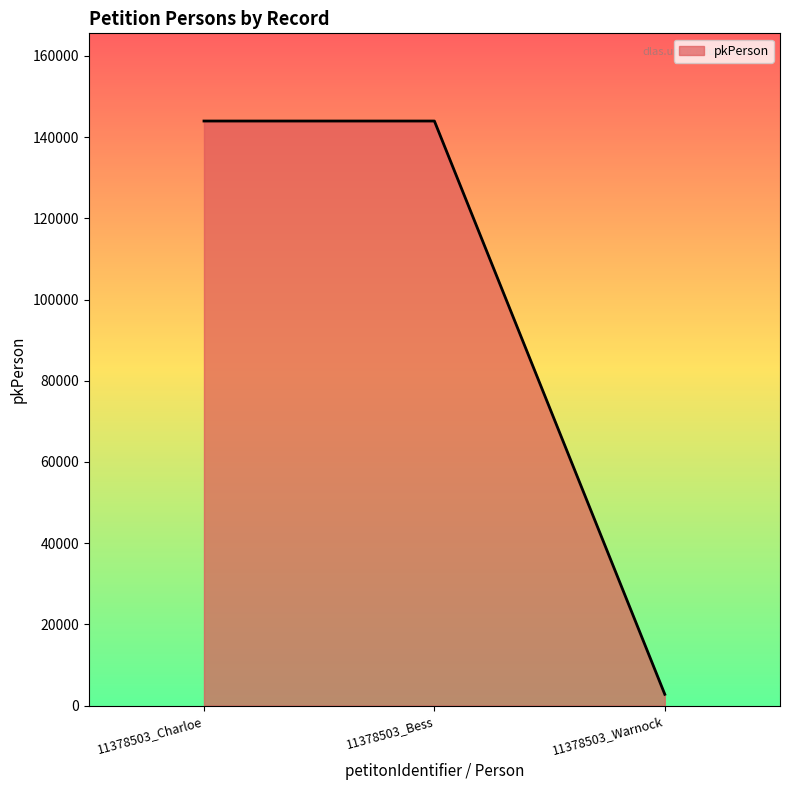

Is it true that the value at 11378503_Charloe is 143971?

True